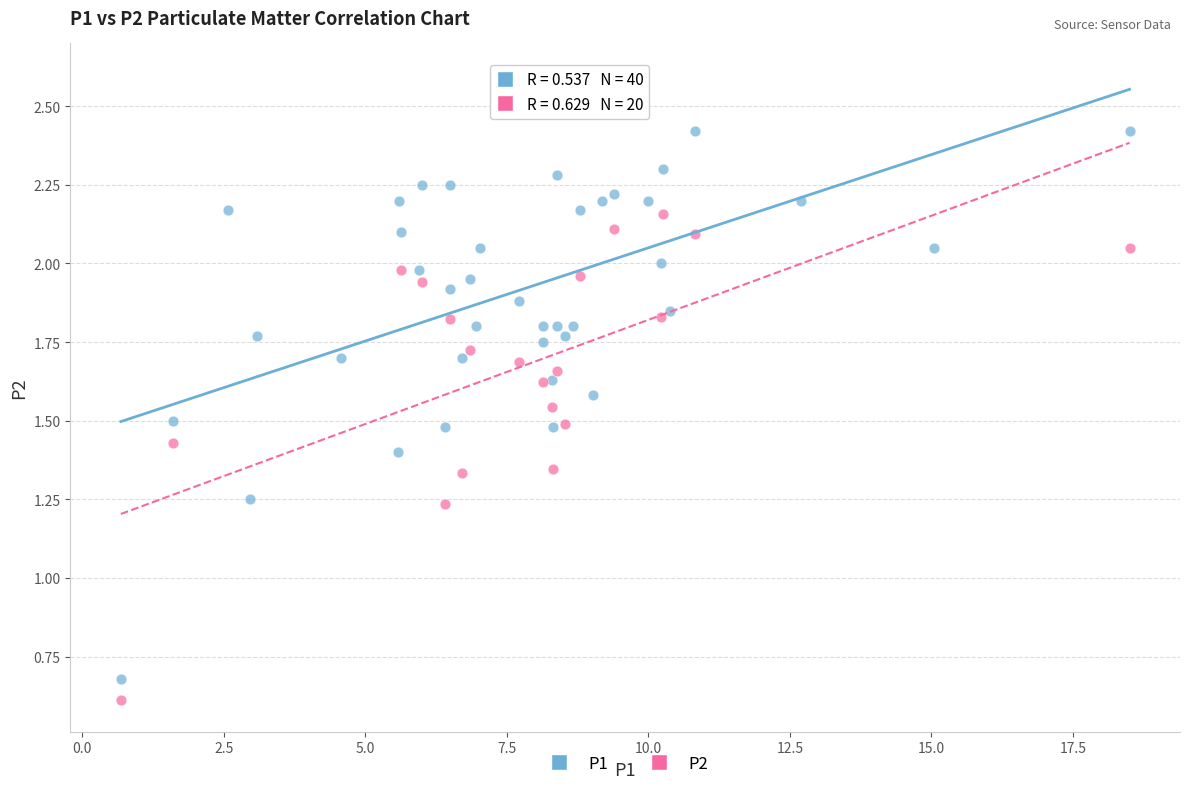

Which series contains the highest Y value?

P1